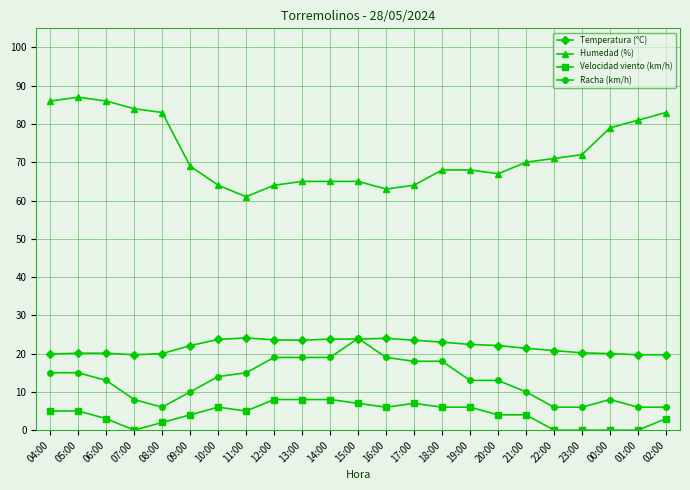

What is the greatest value displayed?

87.0